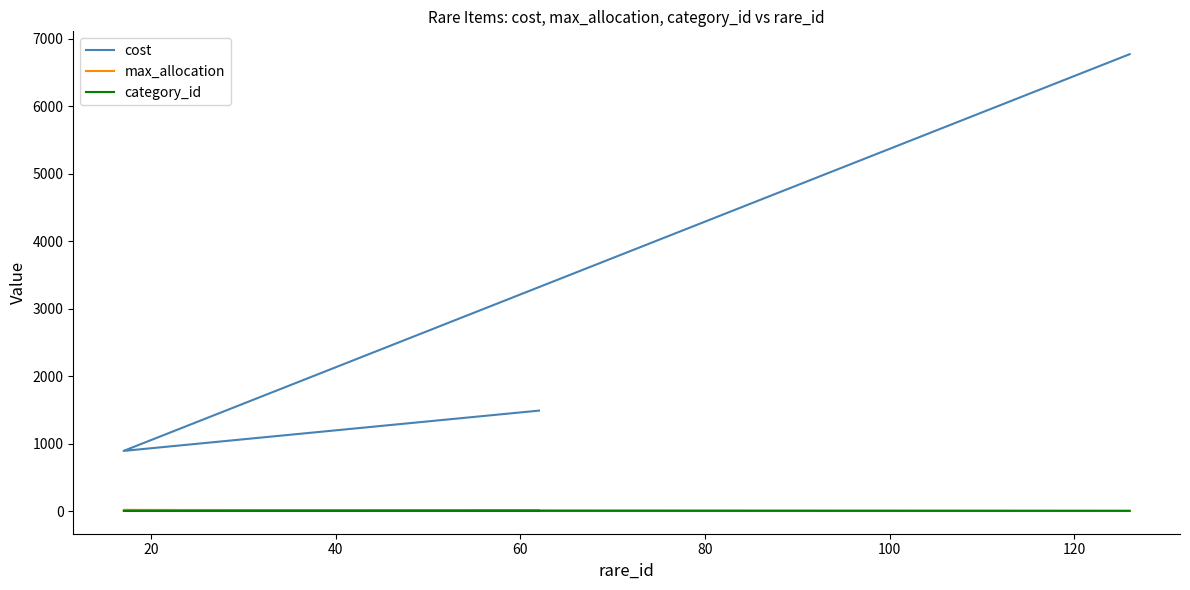

Is this an area chart (filled region under the line)?

No